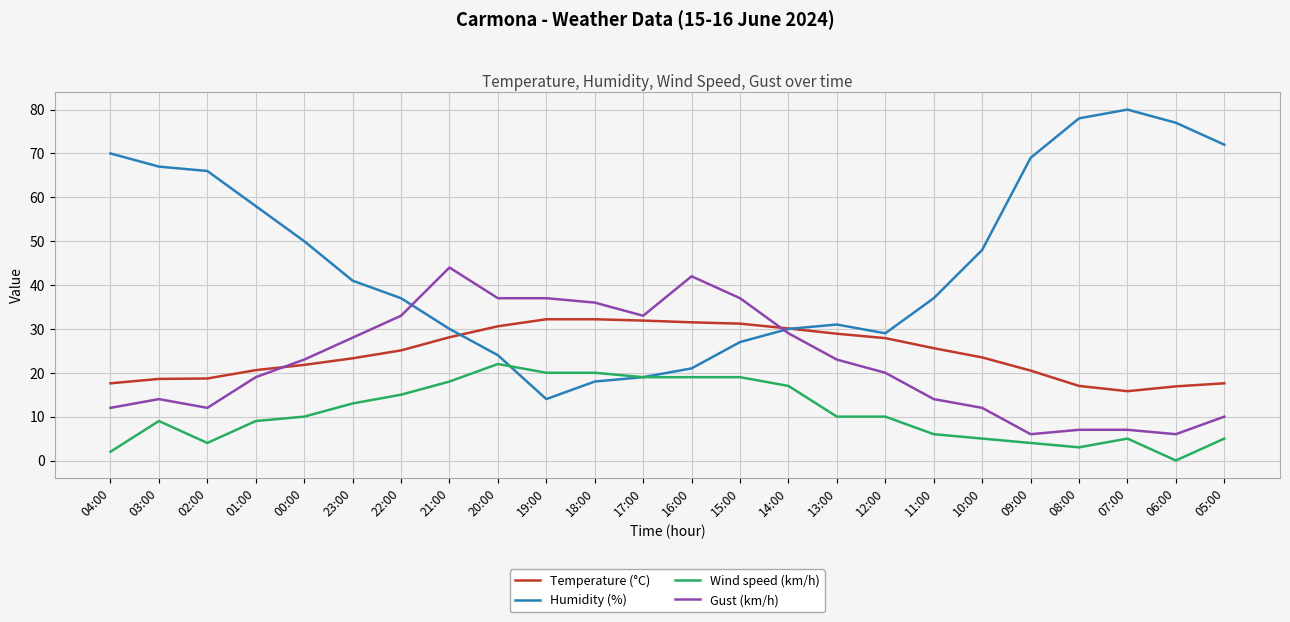

What is the difference between the maximum and second lowest values in the Gust (km/h) series?

38.0